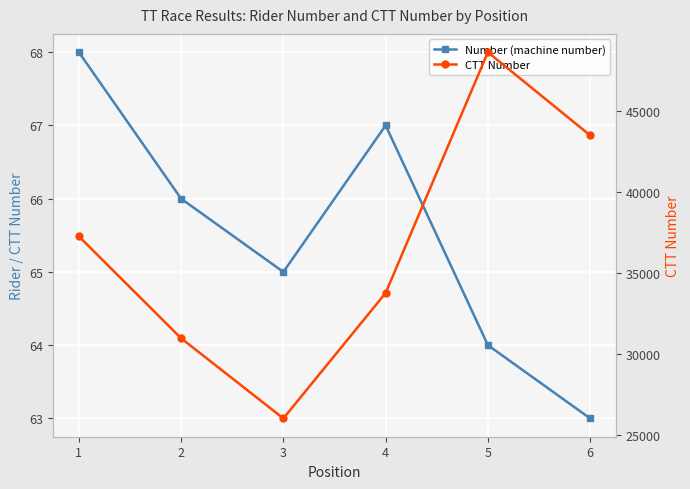

List the labels in order of Number (machine number) value, smallest first.

6, 5, 3, 2, 4, 1